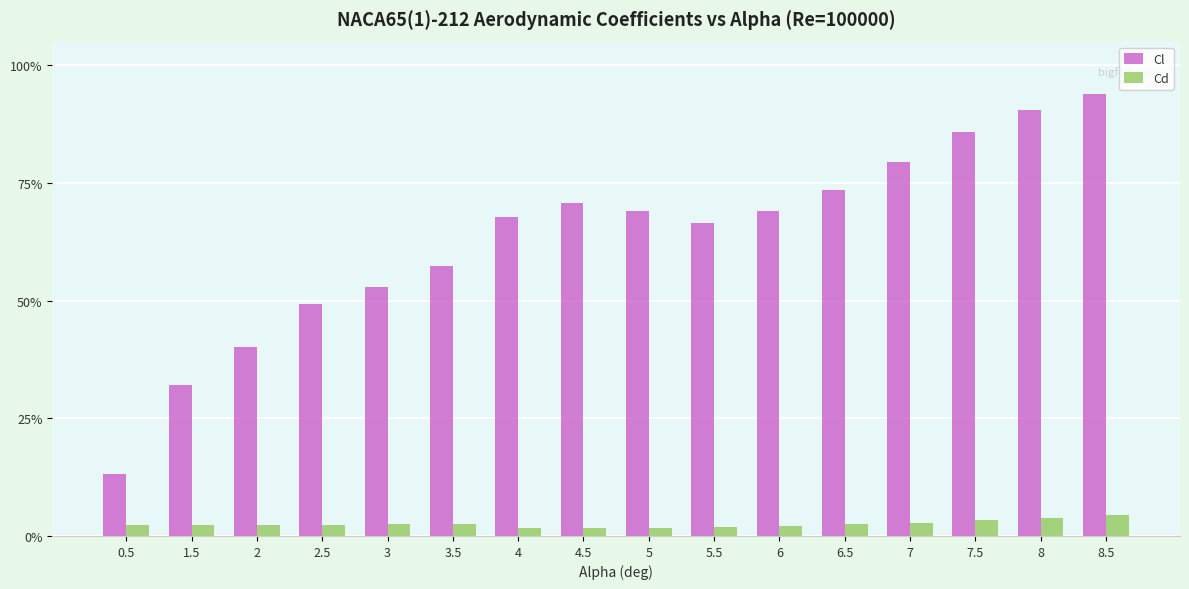

The value of Cd at 7.5 is 0.0. True or false?

False